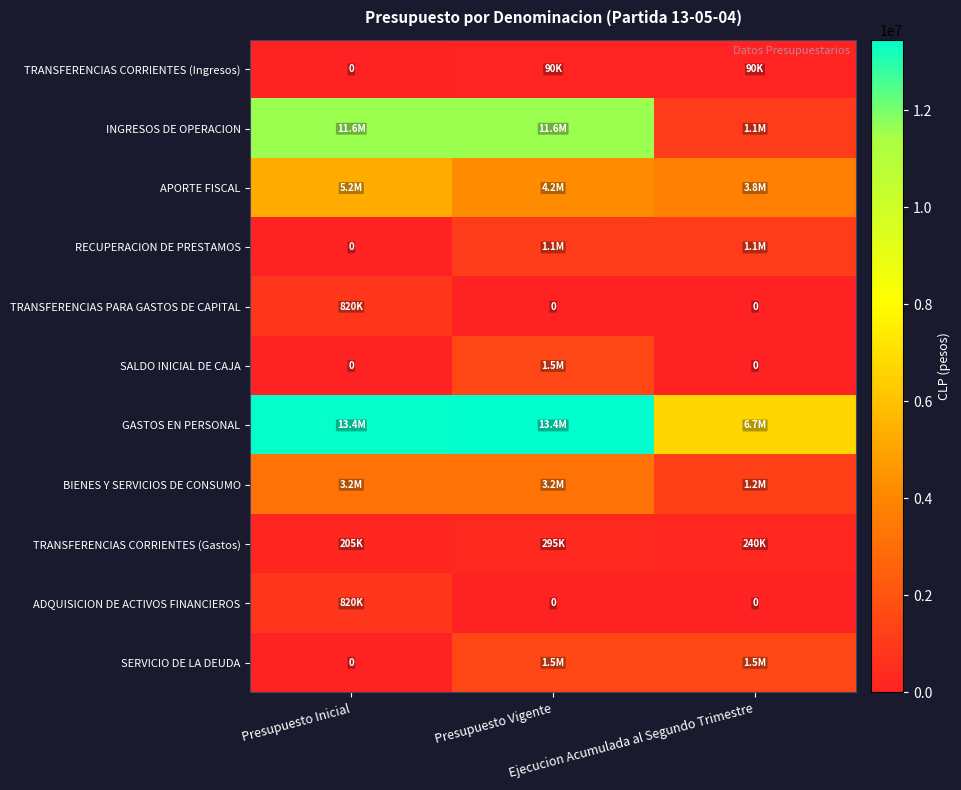

At how many categories does at least one series exceed 12029174?

2